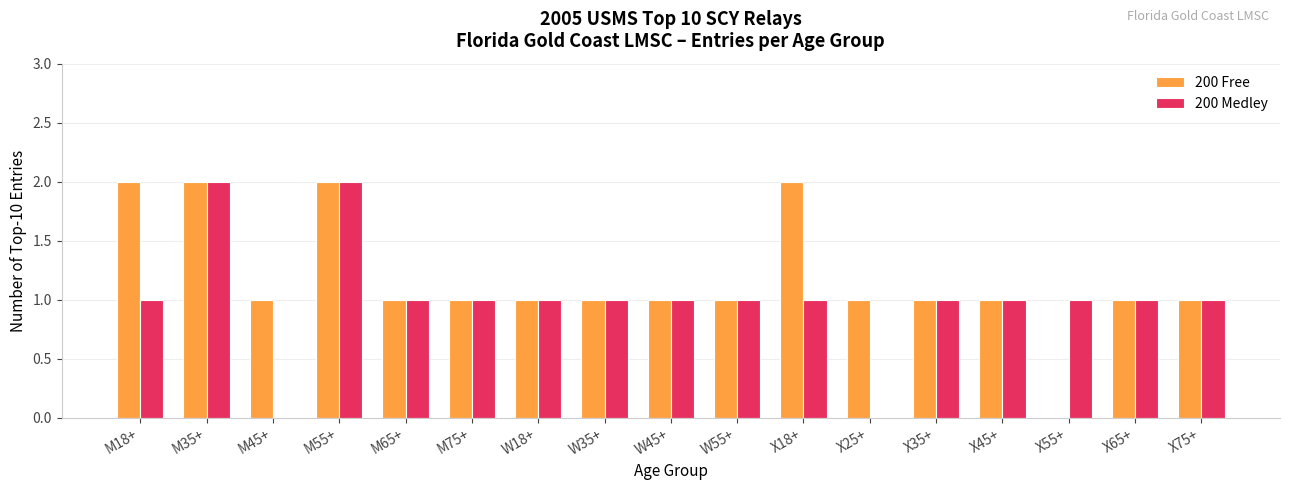

Count the number of categories in the chart.

17